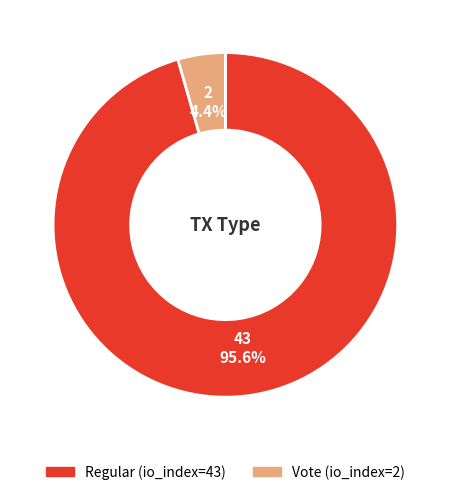

Between Vote (io_index=2) and Regular (io_index=43), which is larger?

Regular (io_index=43)